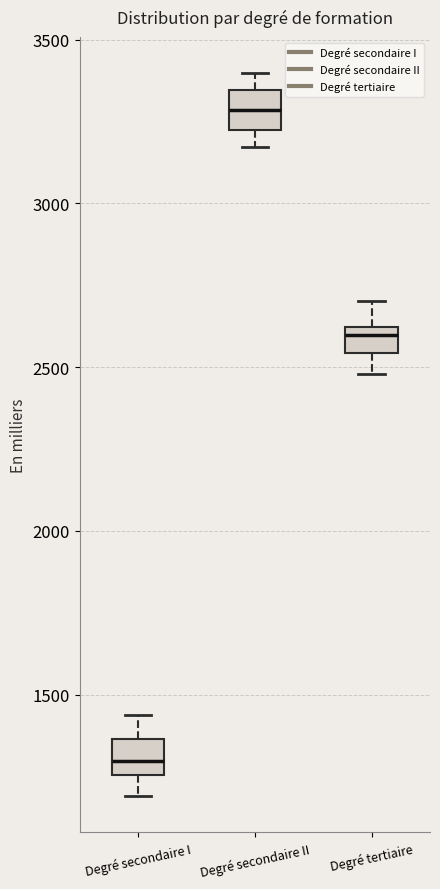

Which box's median line is the highest?

Degré secondaire II